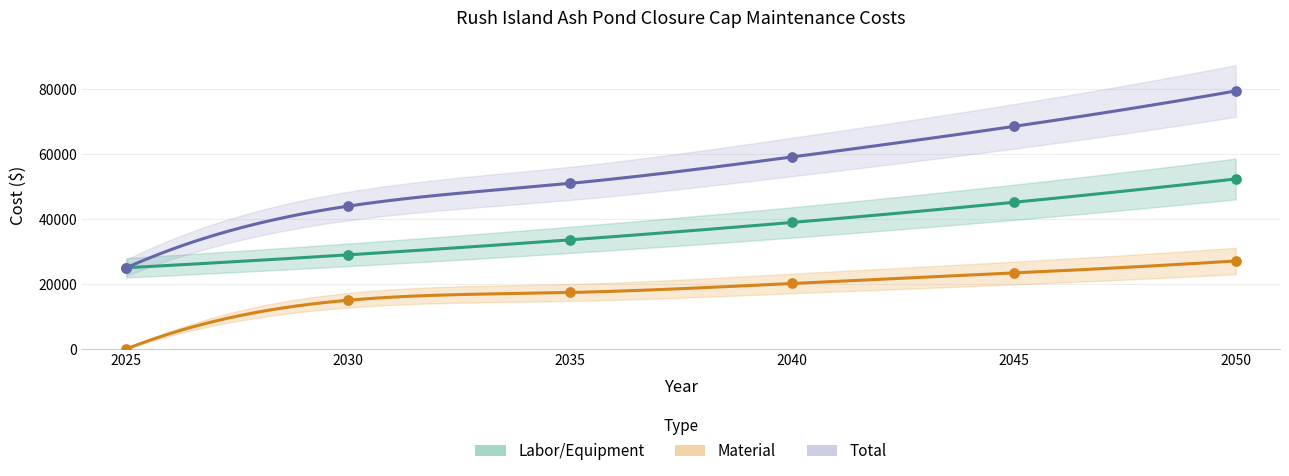

Which series has the largest total across all categories?

Total